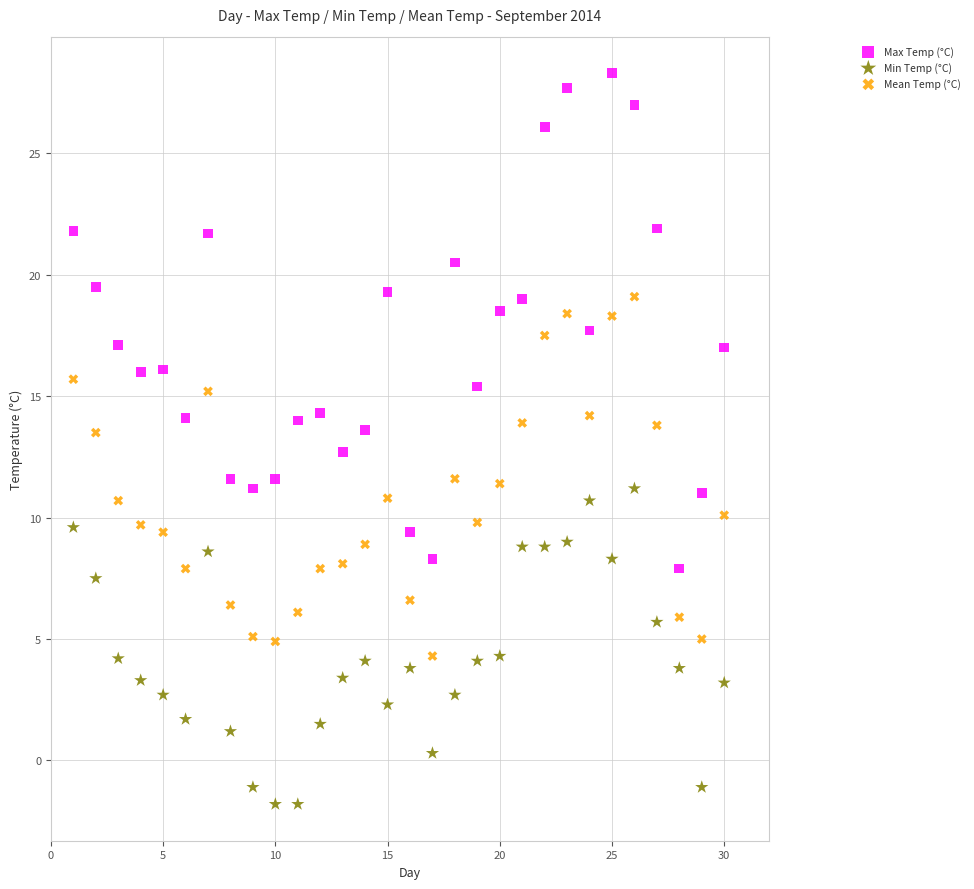

What is the X range (max minus min) for the scatter plot?

29.0